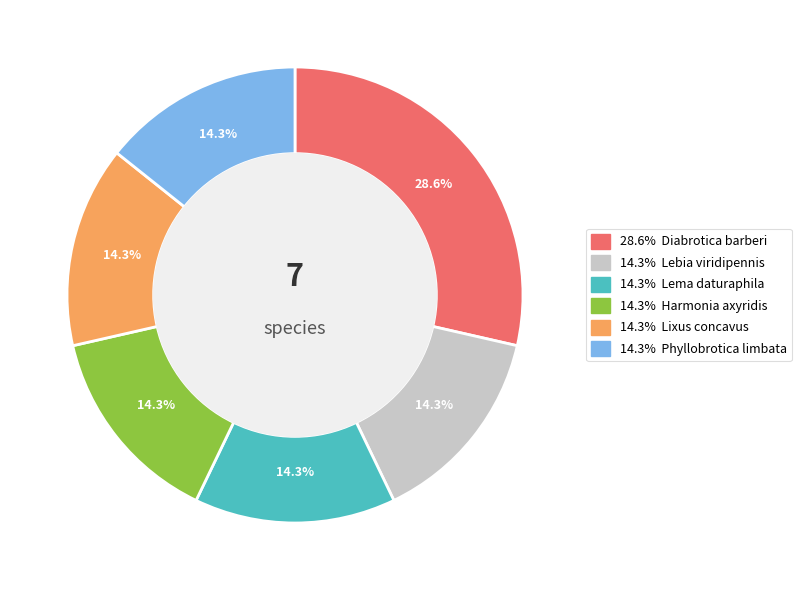

Is there a majority slice in this chart?

No